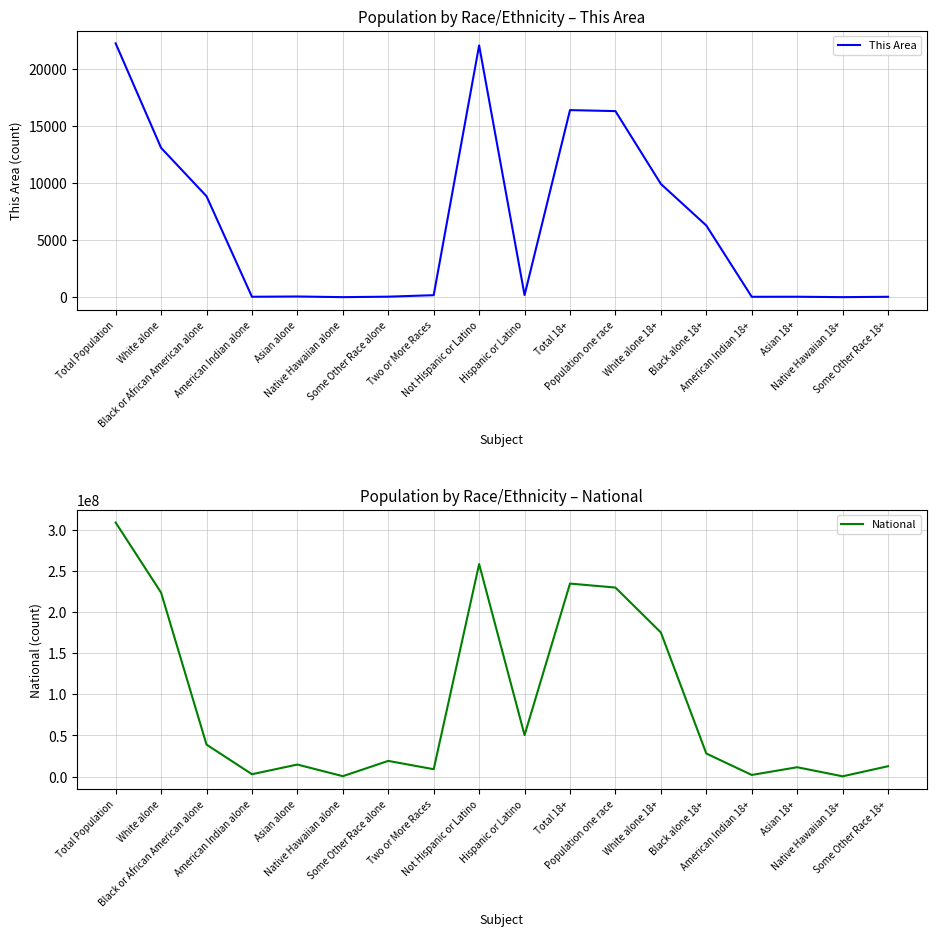

Does the chart have visible grid lines?

Yes